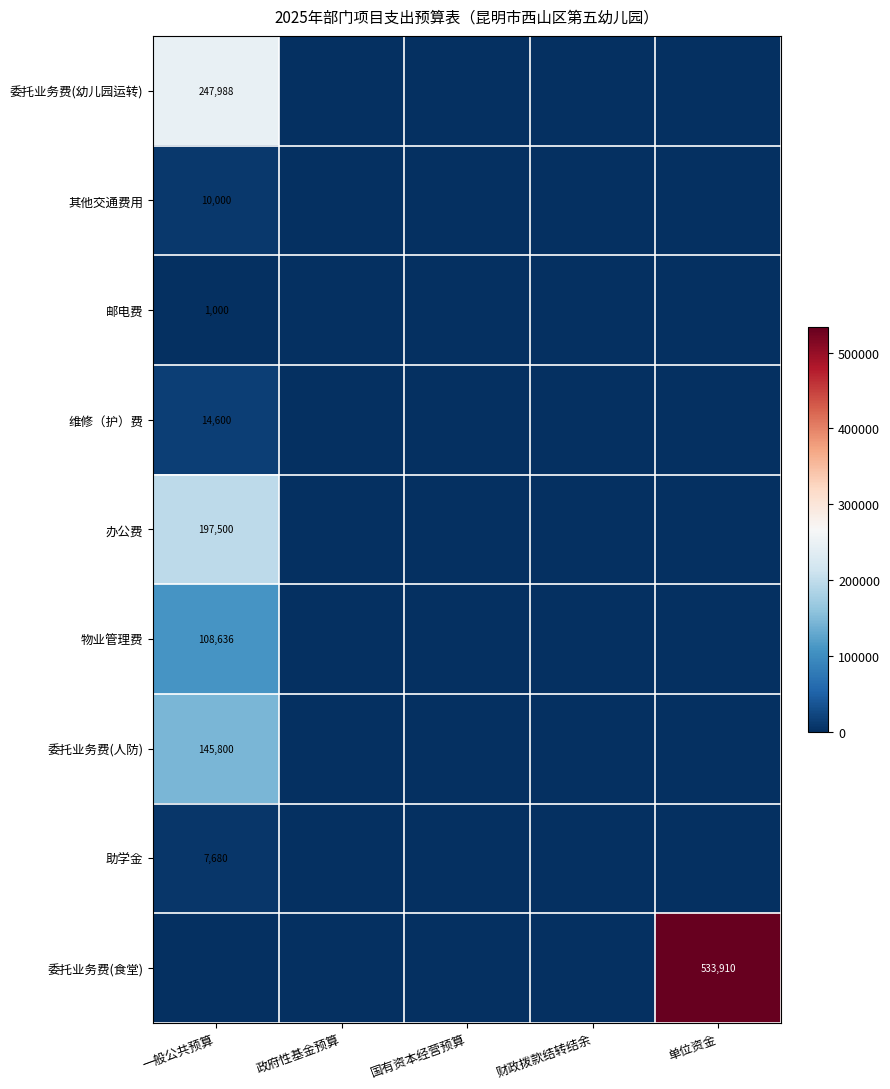

The value of 物业管理费 at 一般公共预算 is 30197. True or false?

False